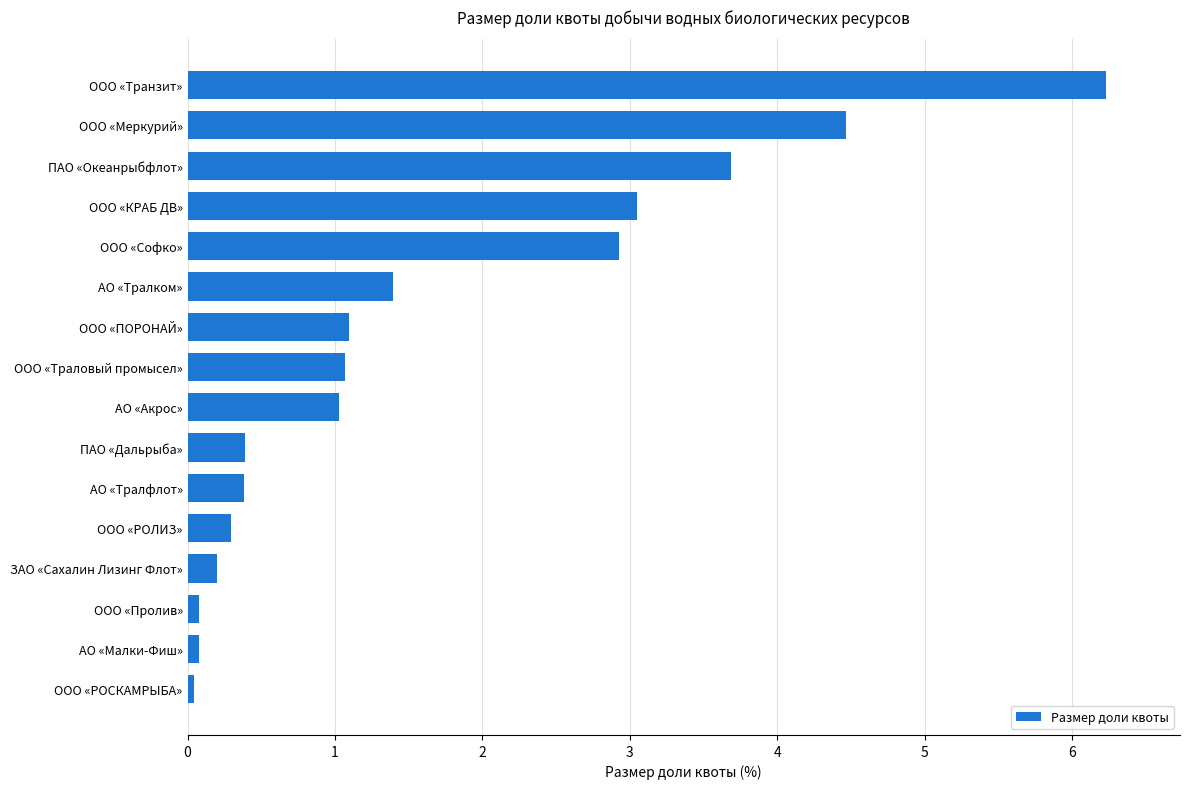

True or false: the data shows 1.5 at ООО «ПОРОНАЙ».

False